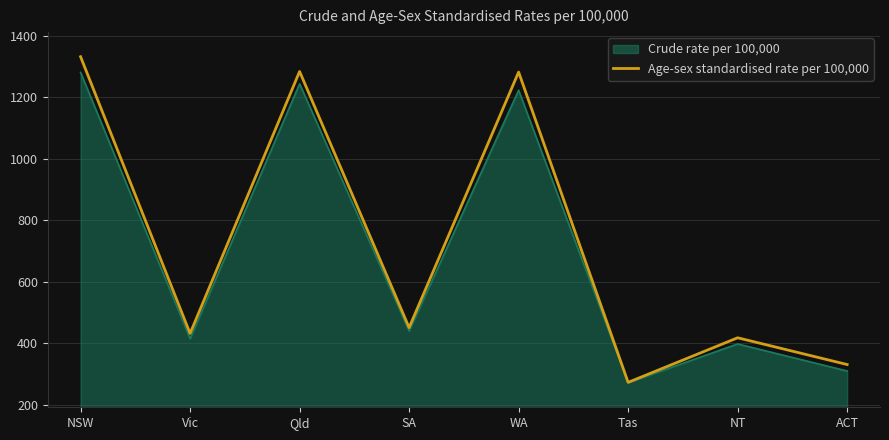

What is the label of the 1st point from the left?

NSW